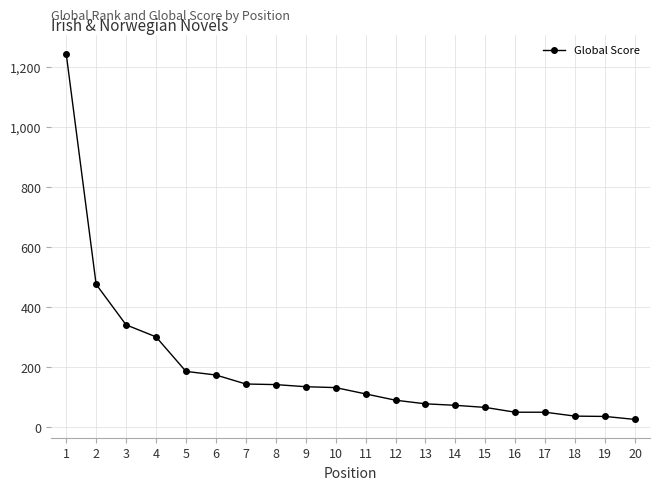

Count the number of categories in the chart.

20